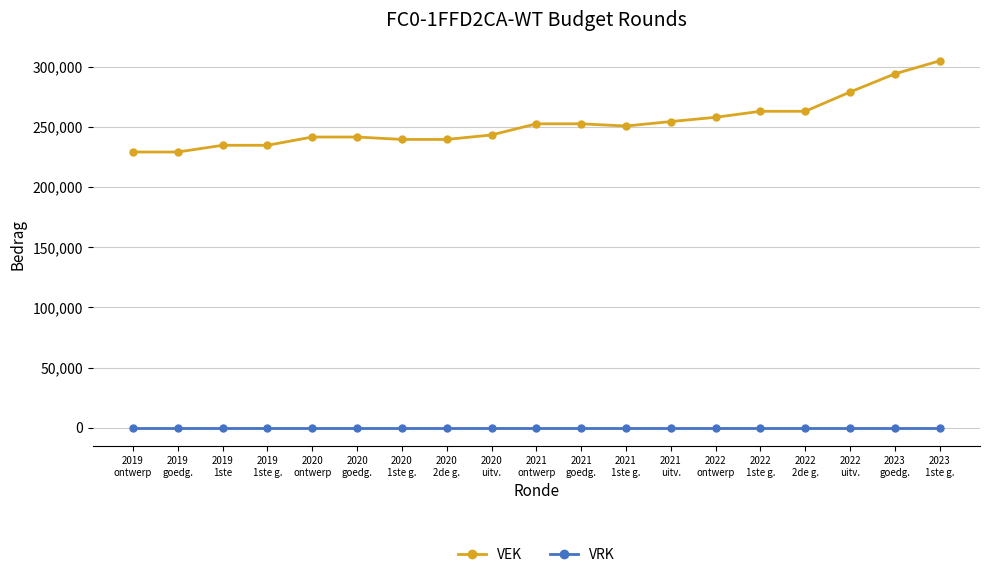

Which series has the largest range (max minus min)?

VEK